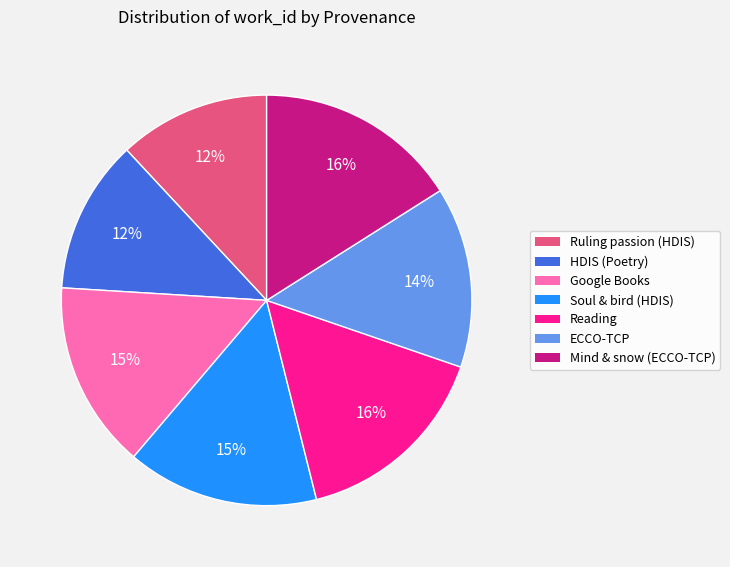

To the nearest percent, what is the average slice percentage?

14%